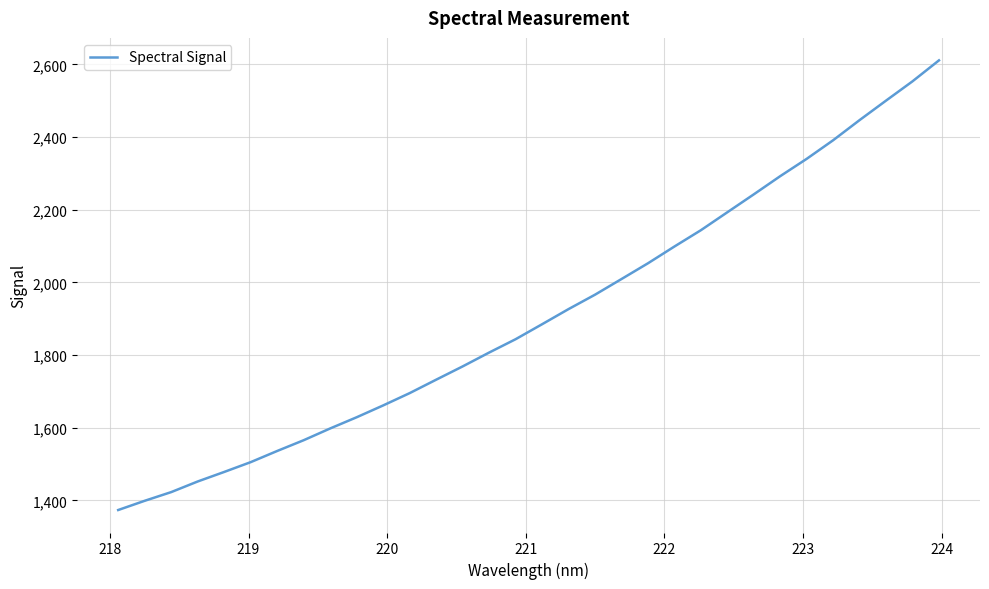

What is the maximum value shown in the chart?

2610.9